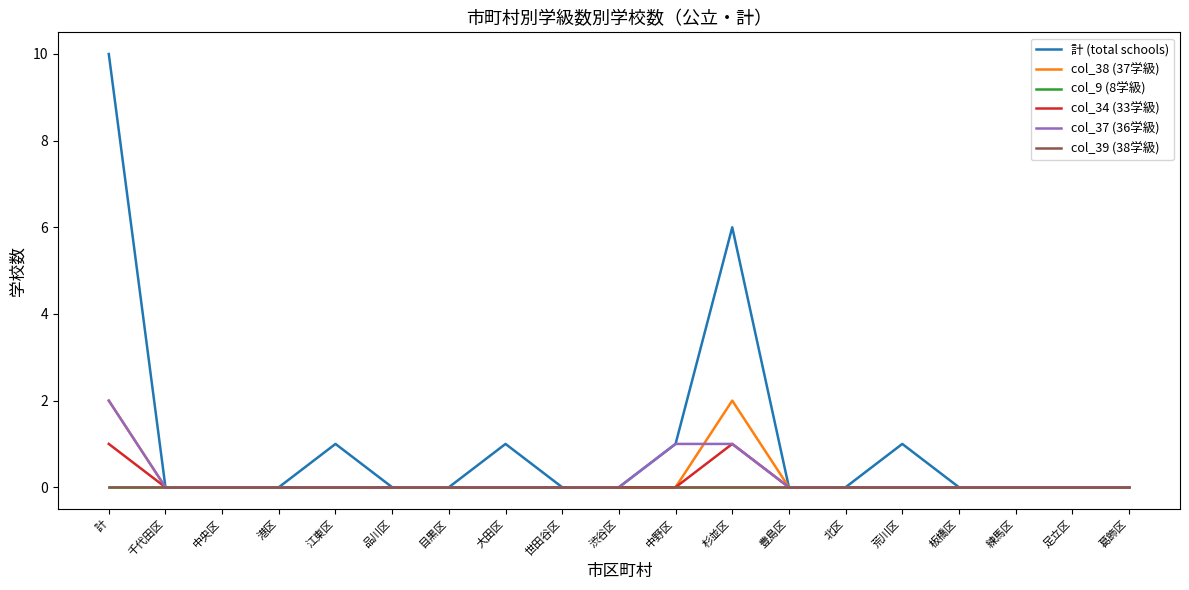

How many lines are shown in the chart?

6